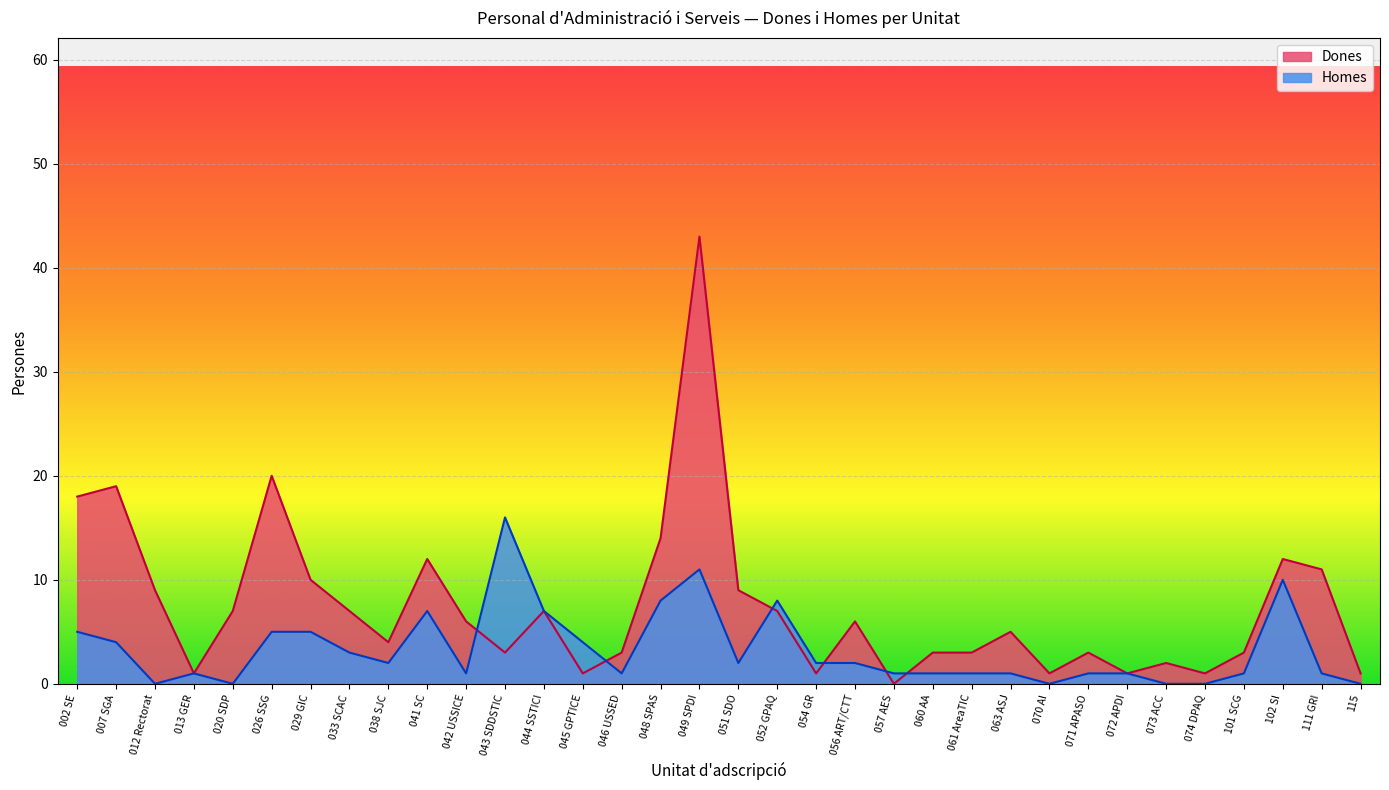

Count the number of data series in this chart.

2